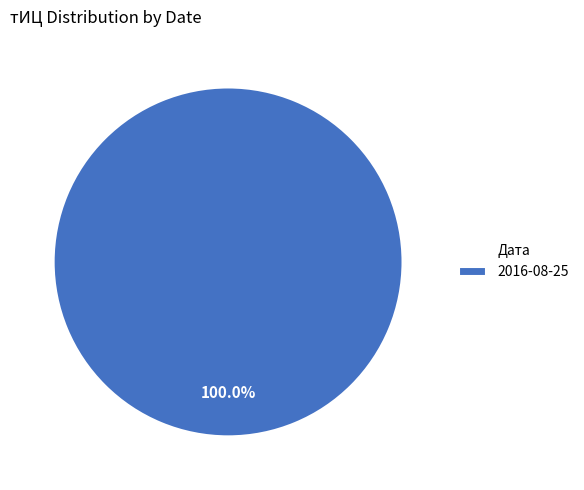

Count the number of slices in the pie.

1